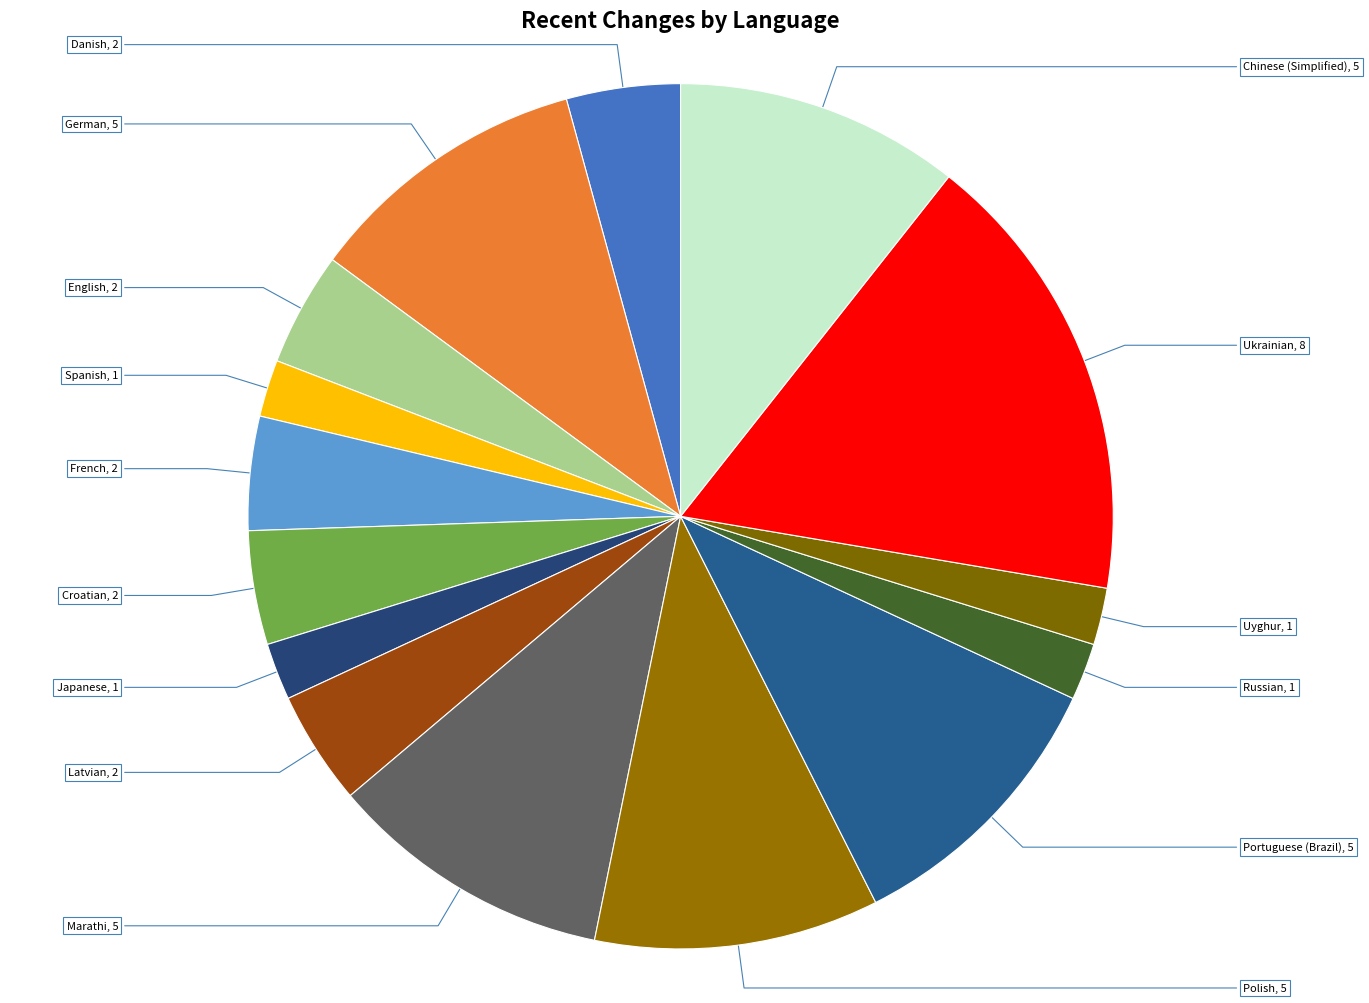

The French slice represents 15% of the pie. True or false?

False